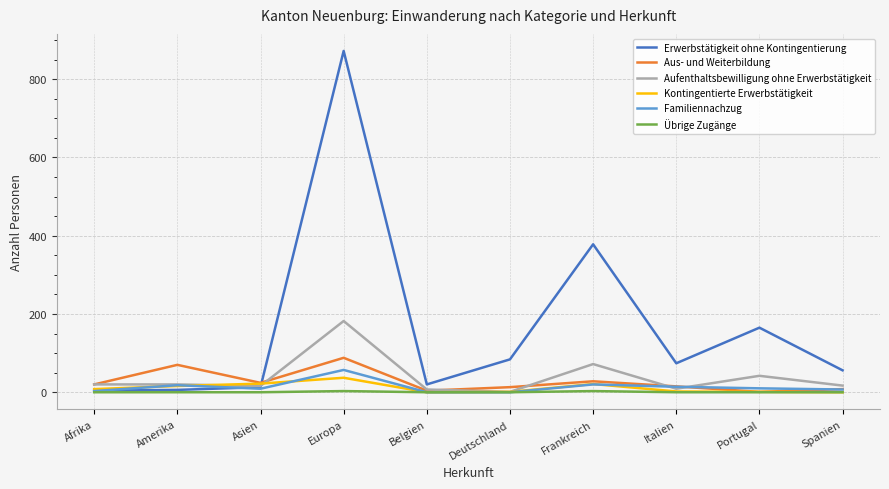

At which category is the sum across all series the highest?

Europa